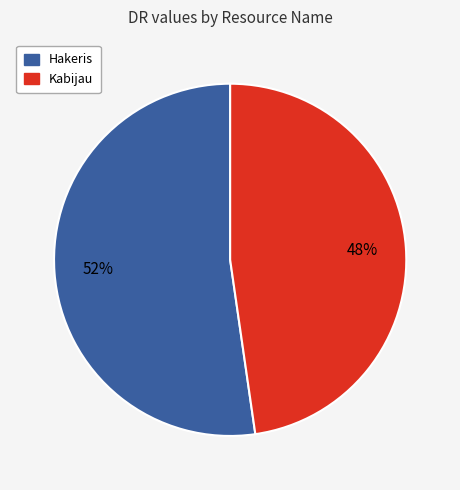

To the nearest percent, what is the combined percentage of Kabijau and Hakeris?

100%